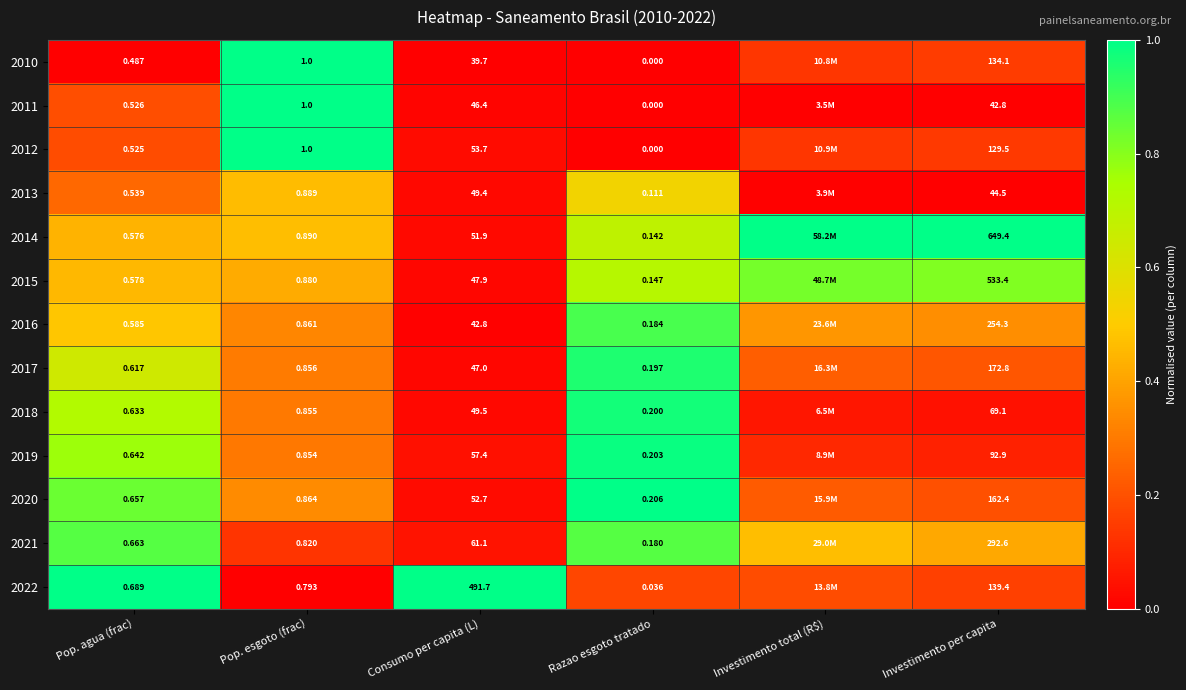

At Investimento per capita, list the series in order from largest to smallest.

2014, 2015, 2021, 2016, 2017, 2020, 2022, 2010, 2012, 2019, 2018, 2013, 2011